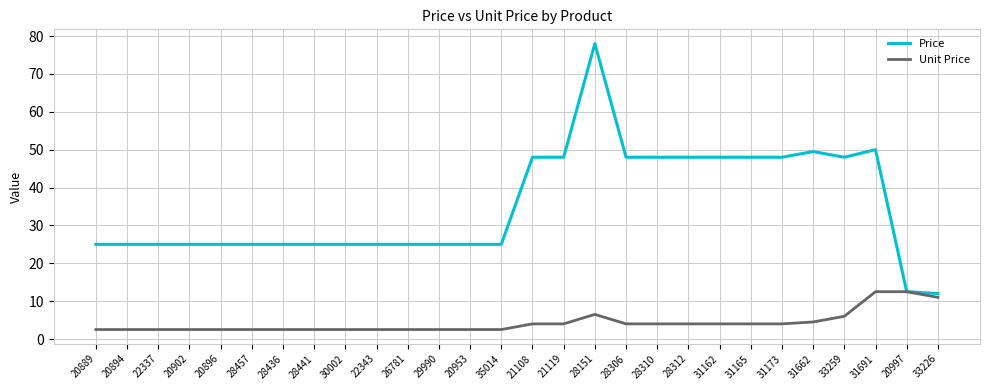

Which series has the largest total across all categories?

Price